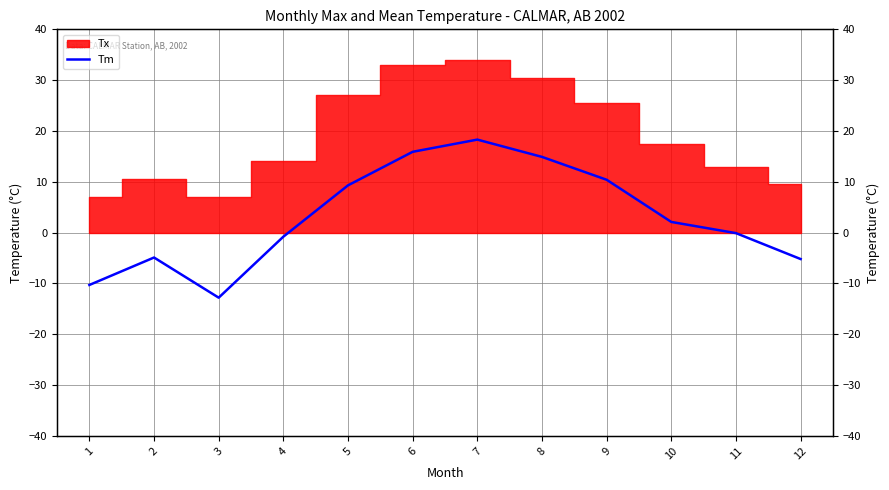

What is the difference between the values at 8 and 9?

4.5